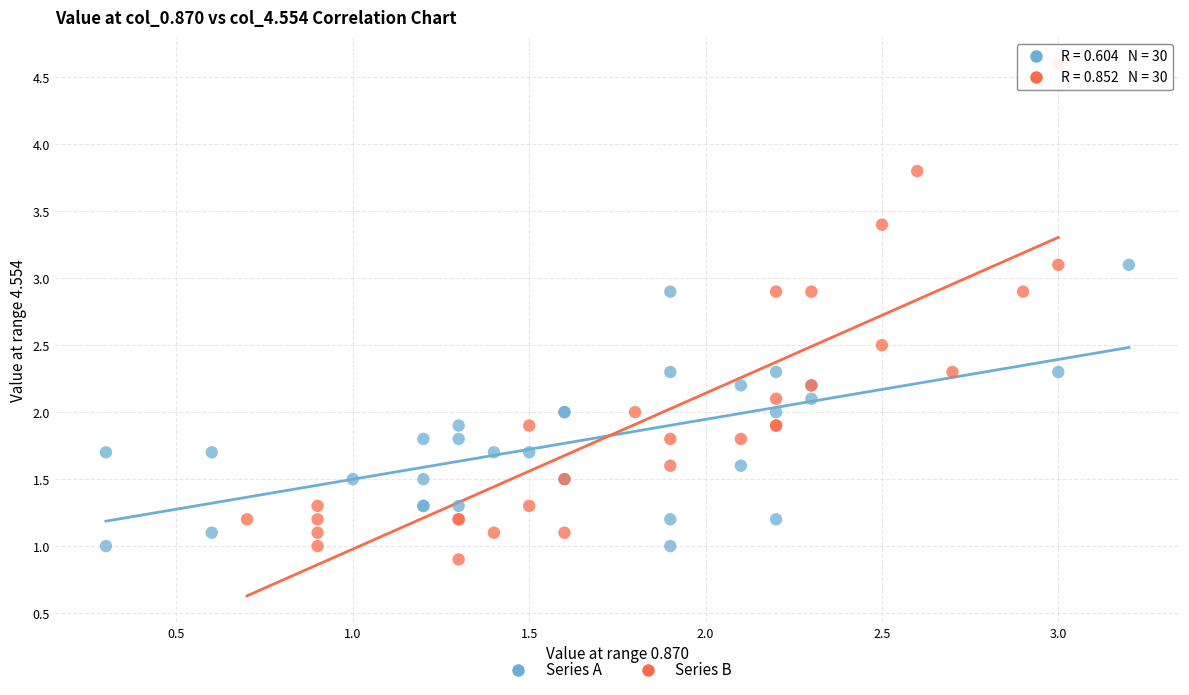

Which series reaches the maximum Y coordinate?

Series B